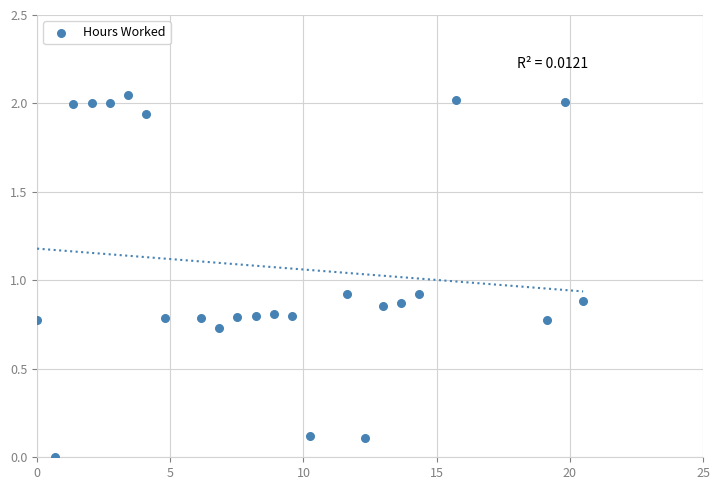

What is the range of X values (max minus min)?

20.5